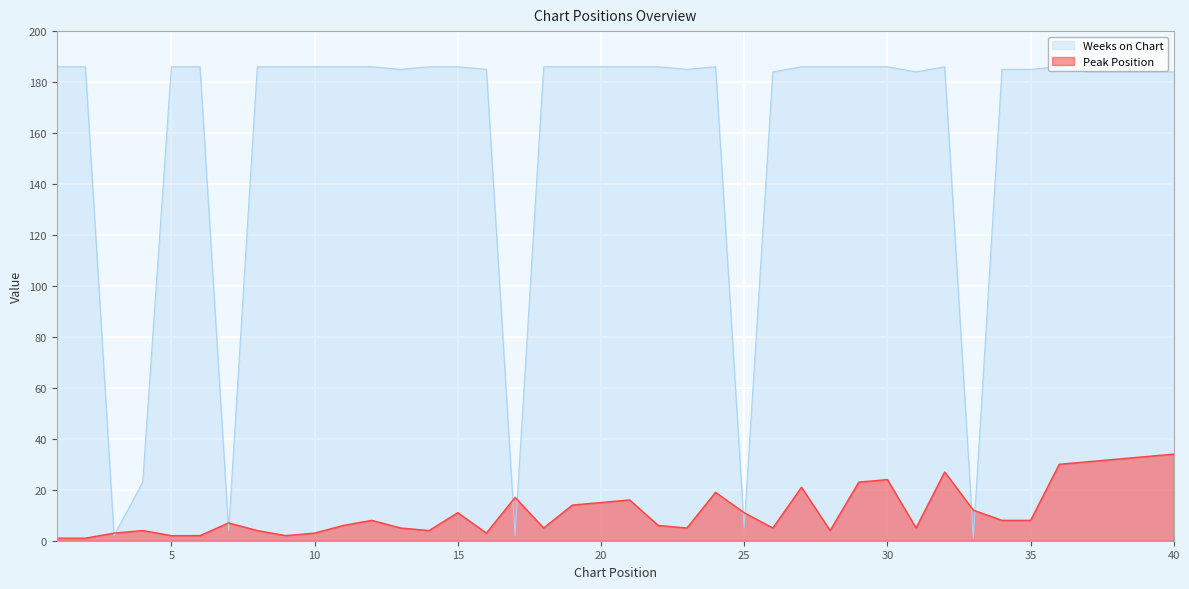

The value of Peak Position at 13 is 3. True or false?

False